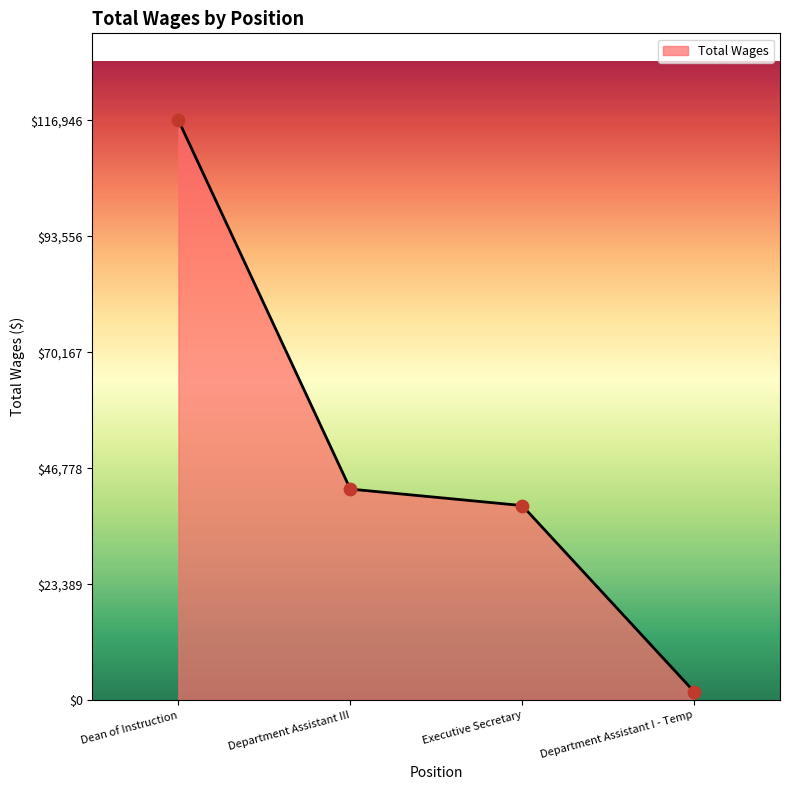

Between Department Assistant III and Department Assistant I - Temp, which is larger?

Department Assistant III